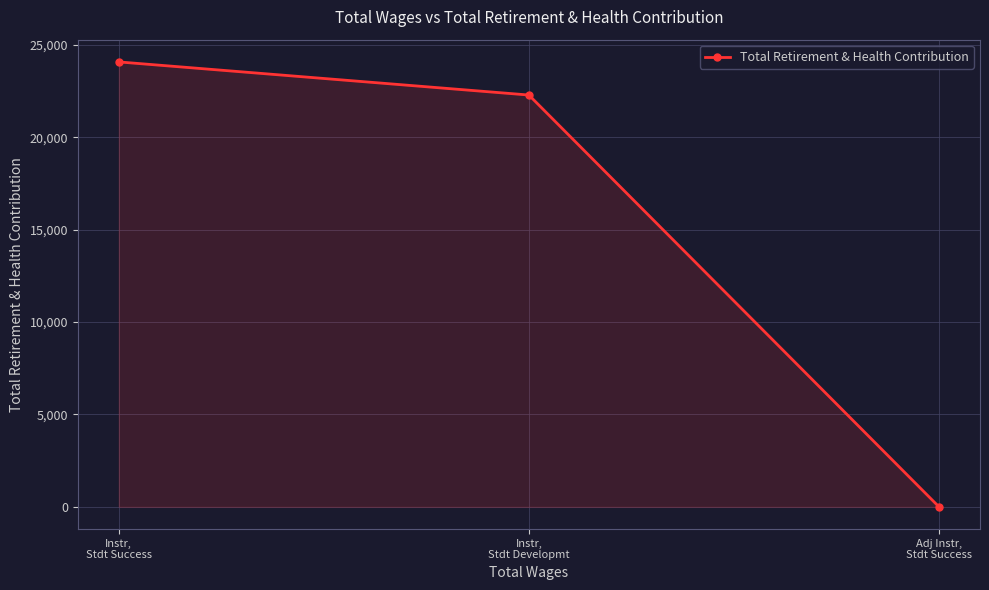

The chart shows a value of 8865 at Adj Instr,
Stdt Success. True or false?

False